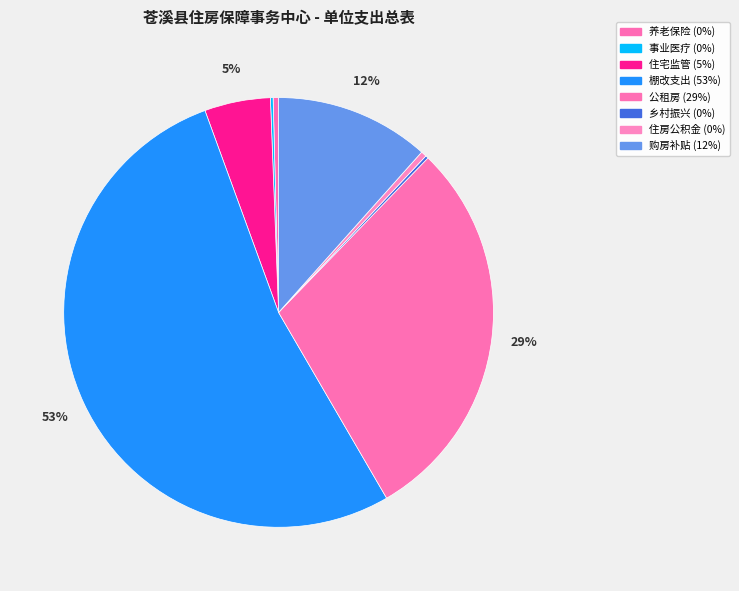

Rank the categories by value from highest to lowest.

棚户区改造支出, 公共租赁住房支出, 购房补贴, 住宅建设与房地产市场监管, 住房公积金, 机关事业单位基本养老保险缴费支出, 其他巩固脱贫衔接乡村振兴支出, 事业单位医疗